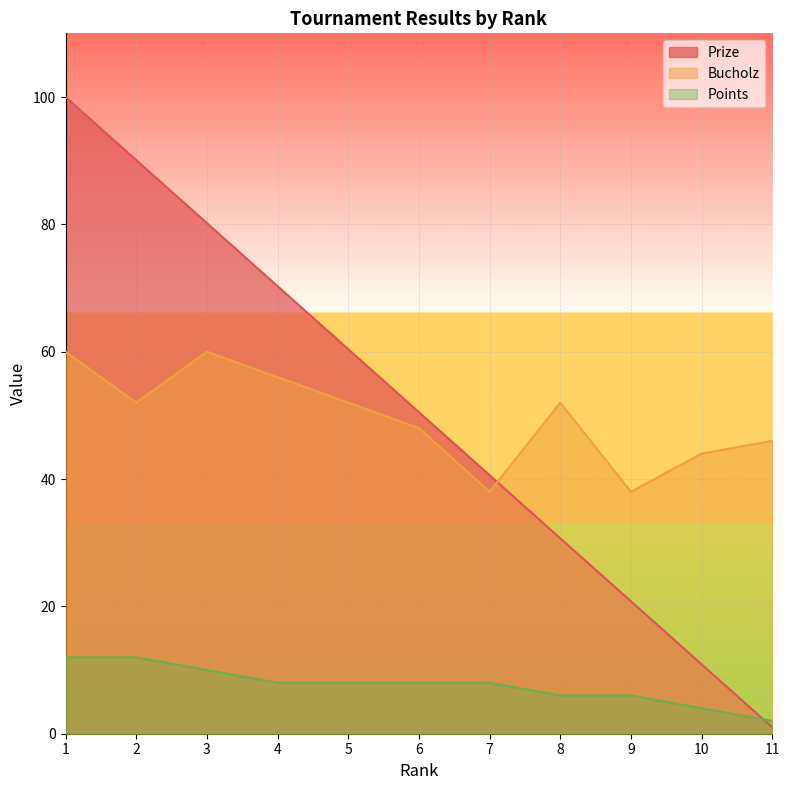

The value of Prize at 4 is 70.3. True or false?

True